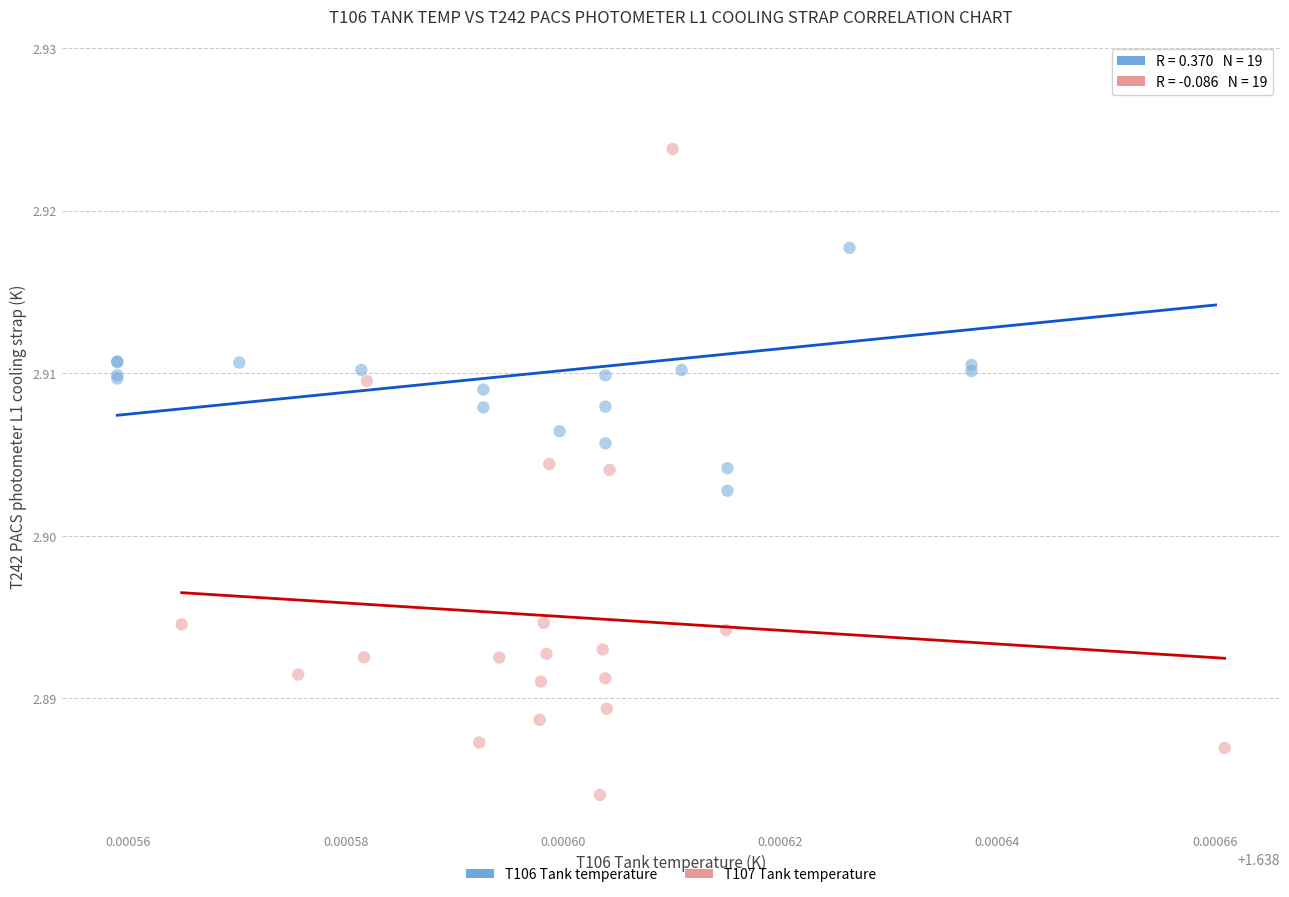

Which series has the largest Y range (max minus min)?

T107 Tank temperature